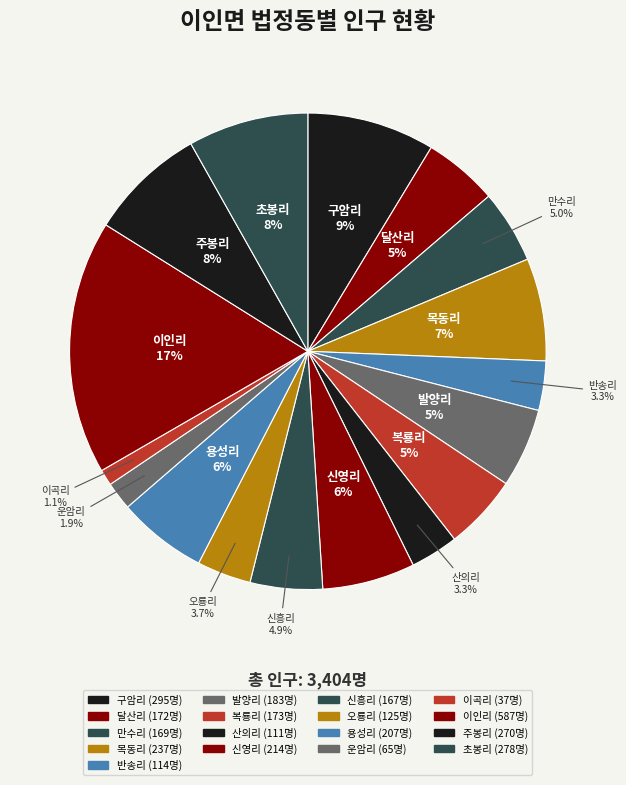

What is the largest slice in the pie chart?

이인리